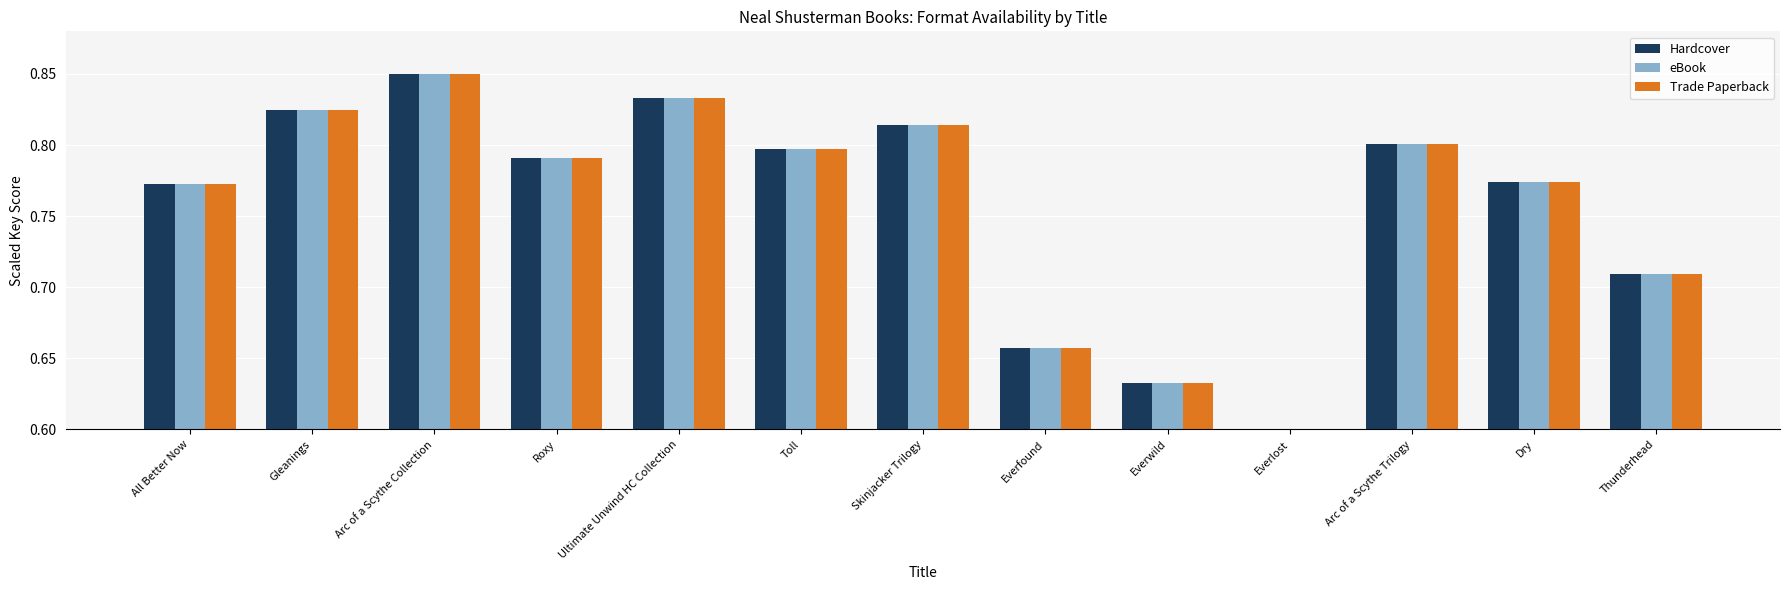

Which label corresponds to the smallest value in the chart?

Everlost